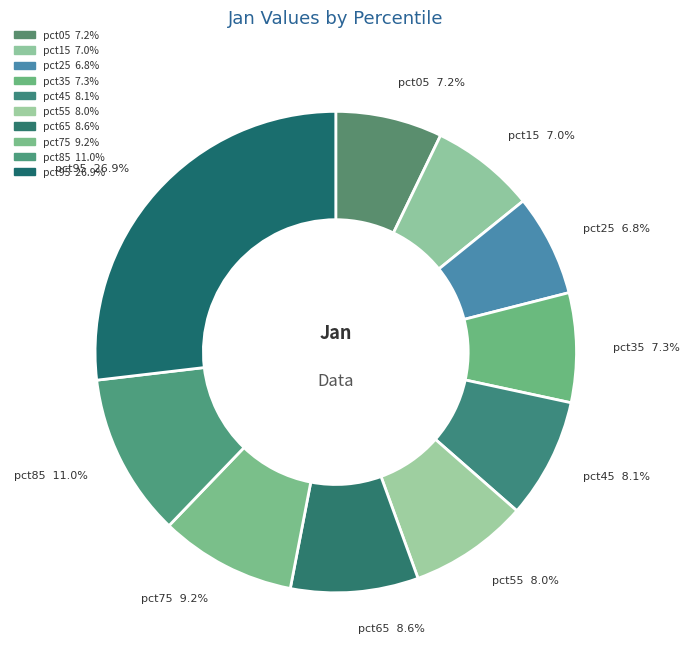

Is pct85 the majority of the pie?

No